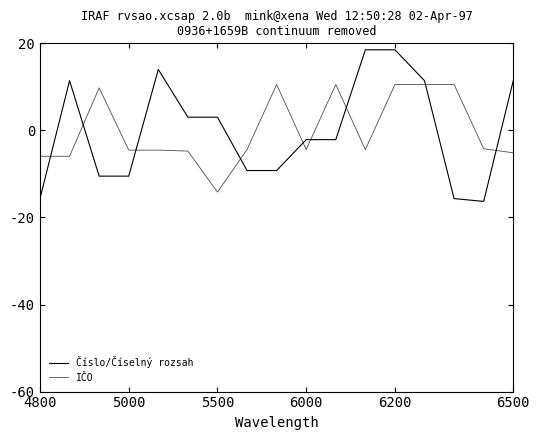

What is the label of the 4th point from the right?

13